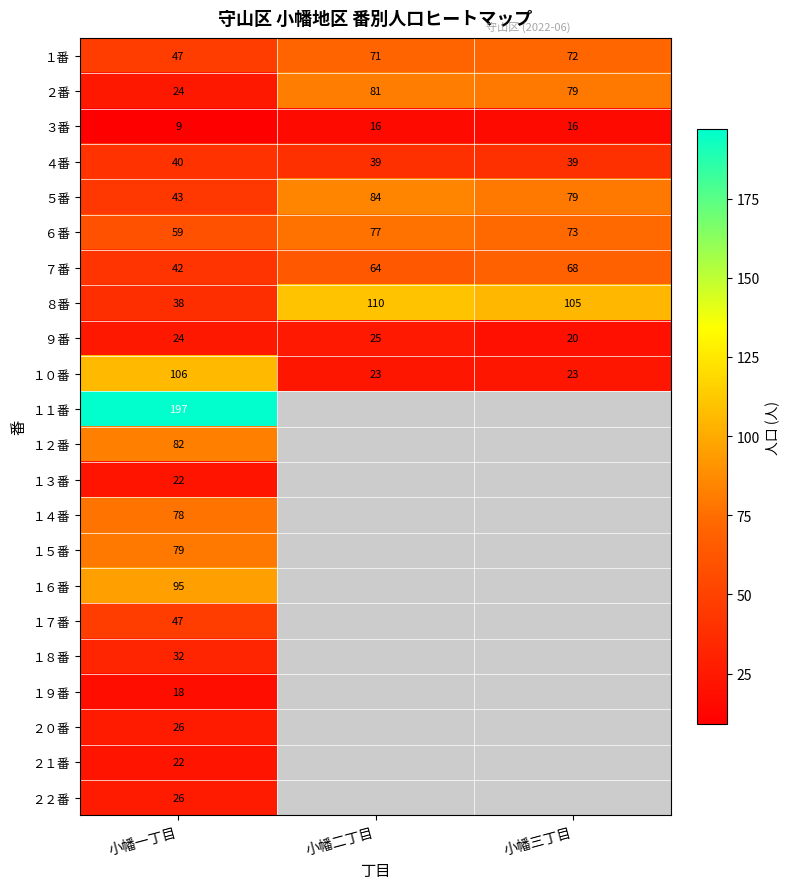

What is the smallest value displayed?

9.0